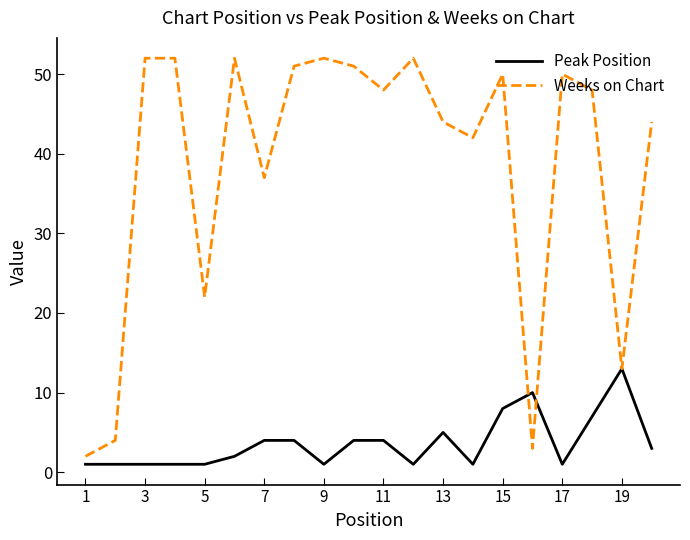

Reading right to left, list all the values displayed in this chart.

Peak Position: 3	13	7	1	10	8	1	5	1	4	4	1	4	4	2	1	1	1	1	1
Weeks on Chart: 44	13	48	50	3	50	42	44	52	48	51	52	51	37	52	22	52	52	4	2